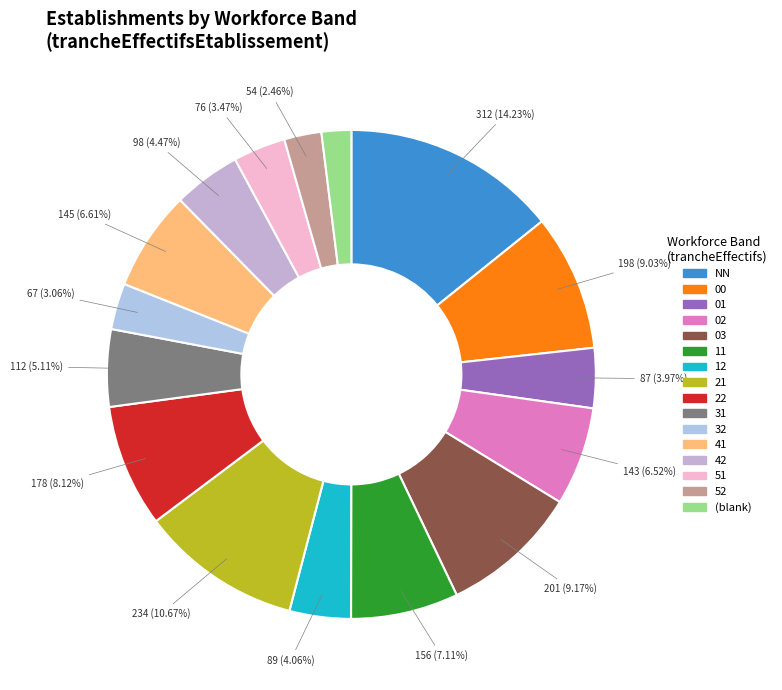

How many slices are in this pie chart?

16